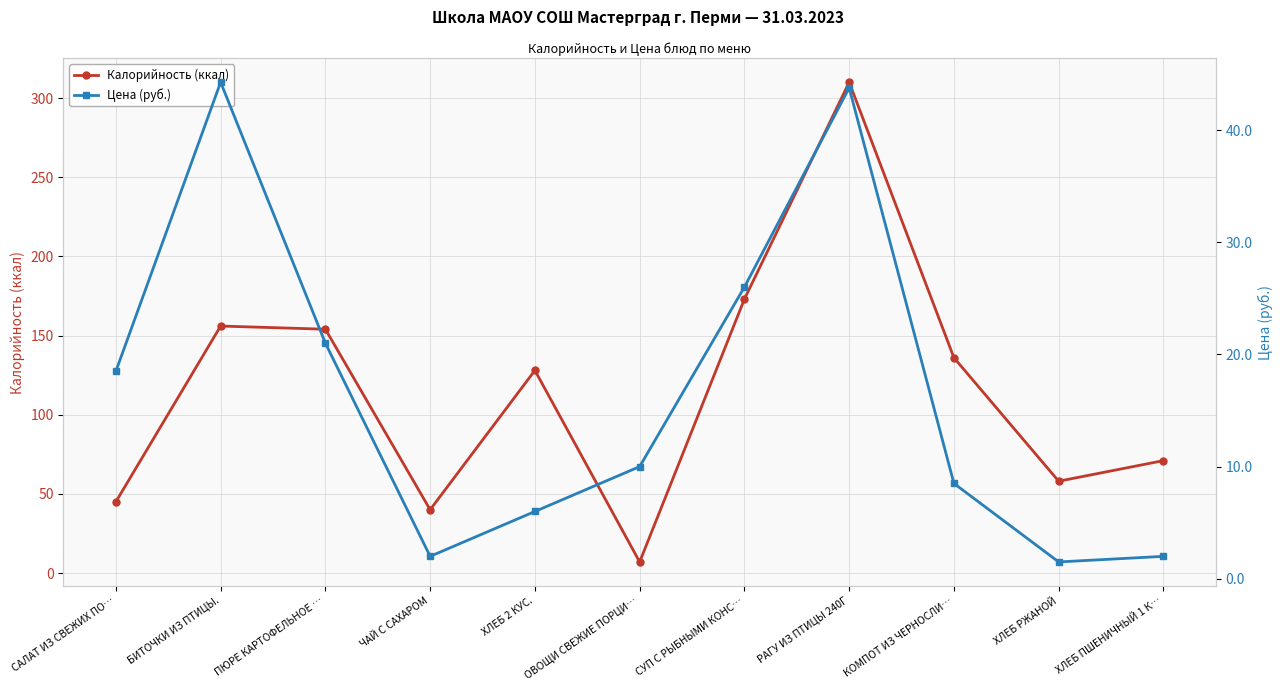

Which series has the largest total across all categories?

Калорийность (ккал)